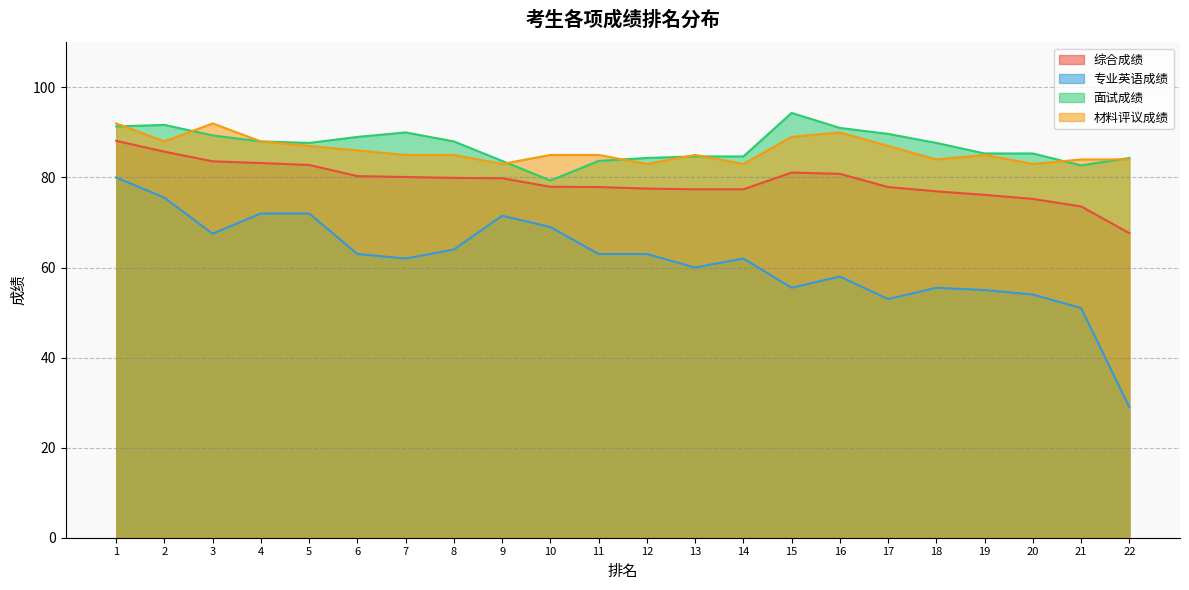

How many values in the 材料评议成绩 series exceed 85?

9